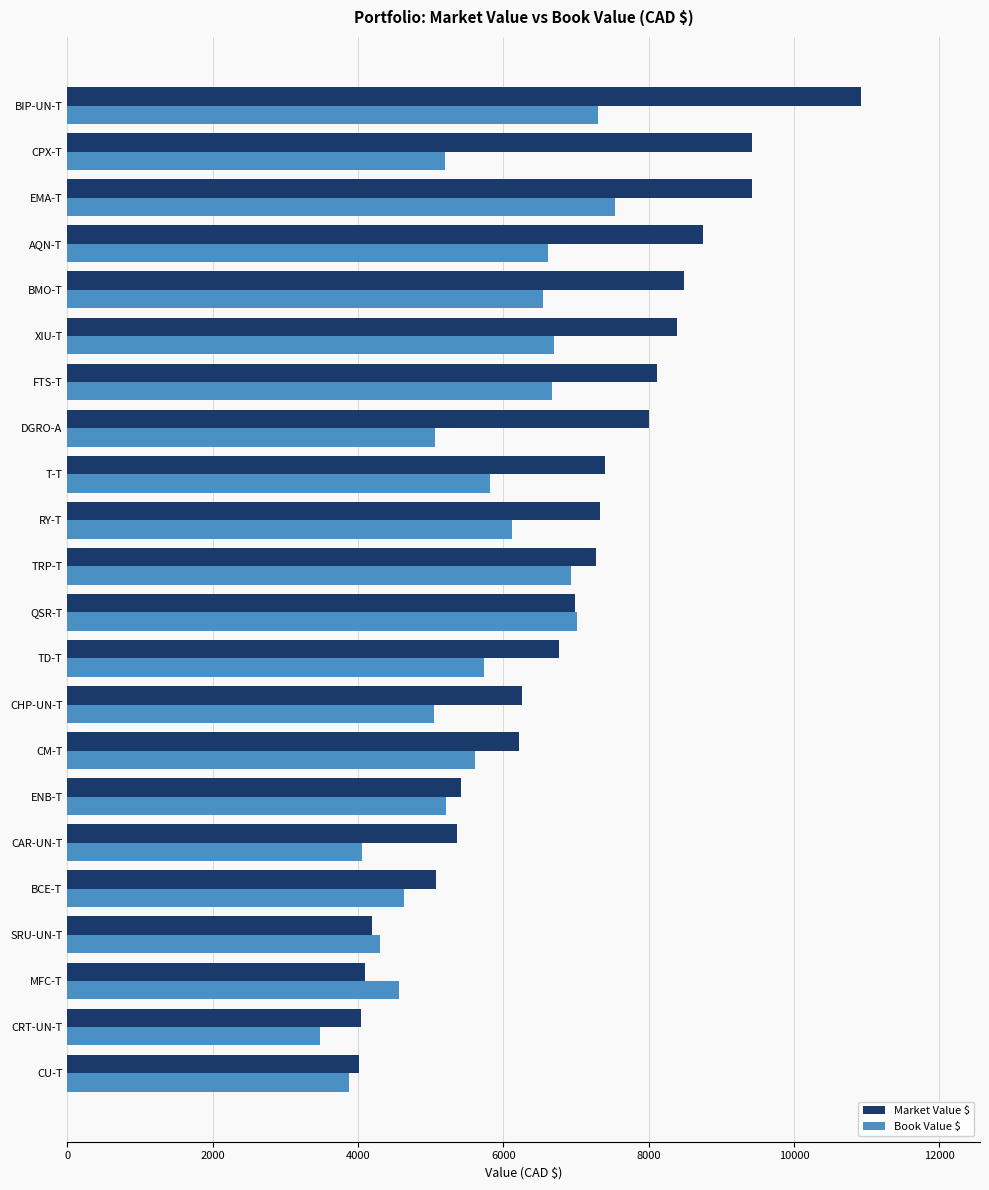

Which series has the largest total across all categories?

Market Value $